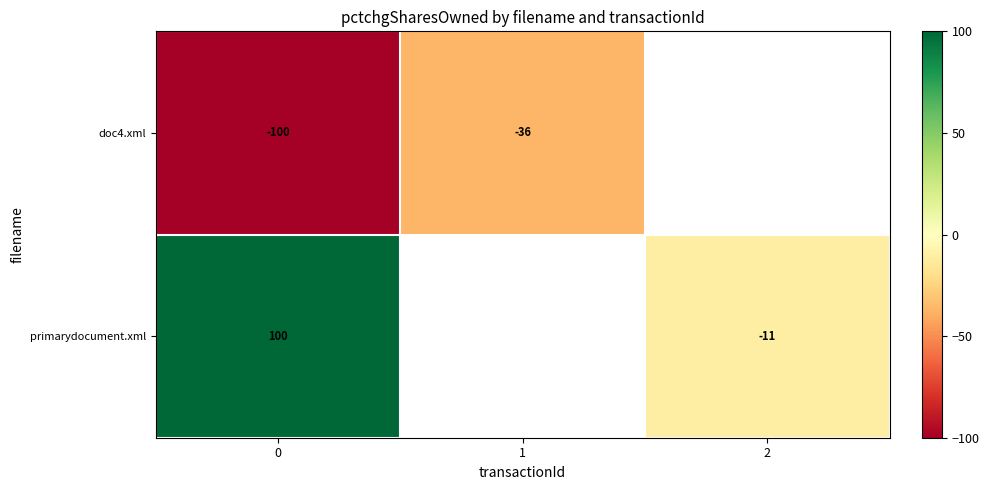

Is the value of row_0 at 1 greater than the value of row_1 at 1?

No